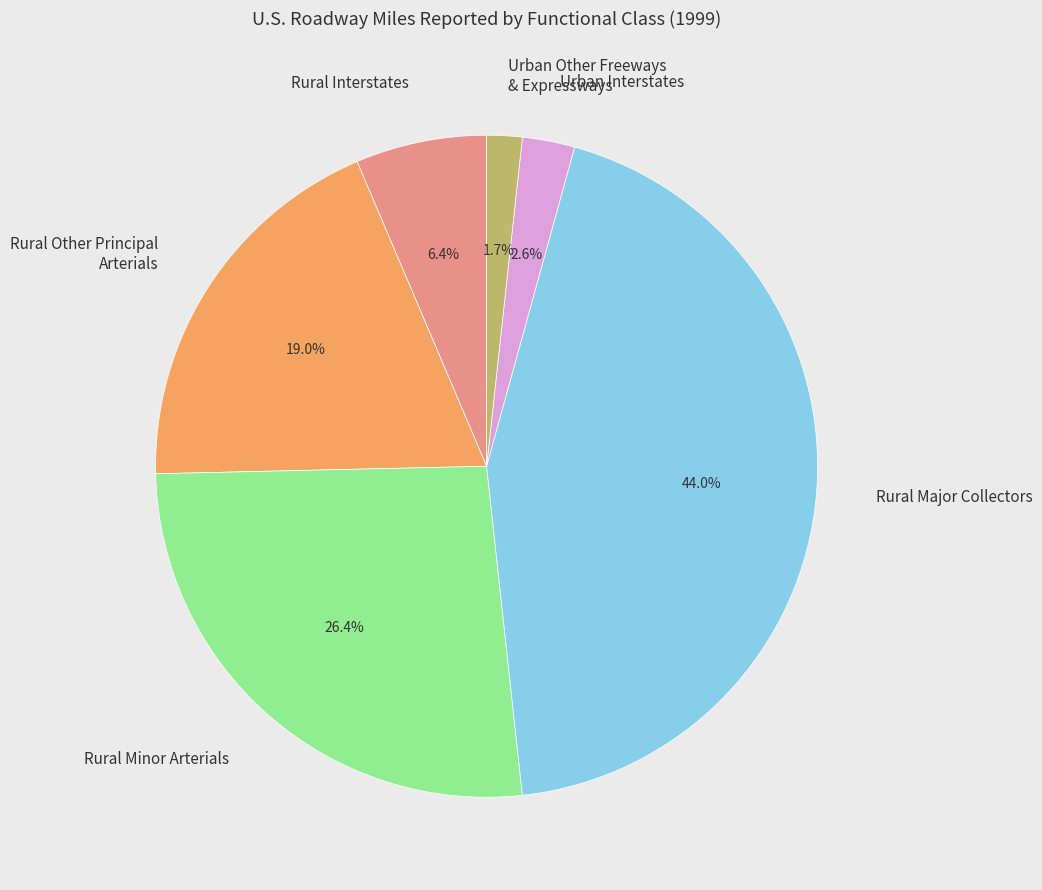

Which has a higher value, Rural Major Collectors or Rural Other Principal Arterials?

Rural Major Collectors